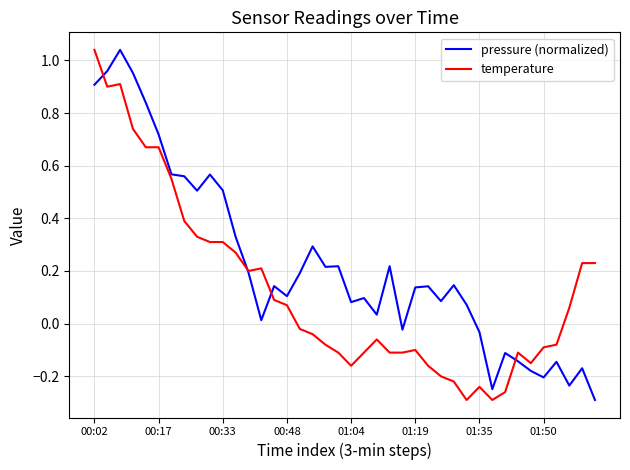

Which series has the largest total across all categories?

pressure (normalized)